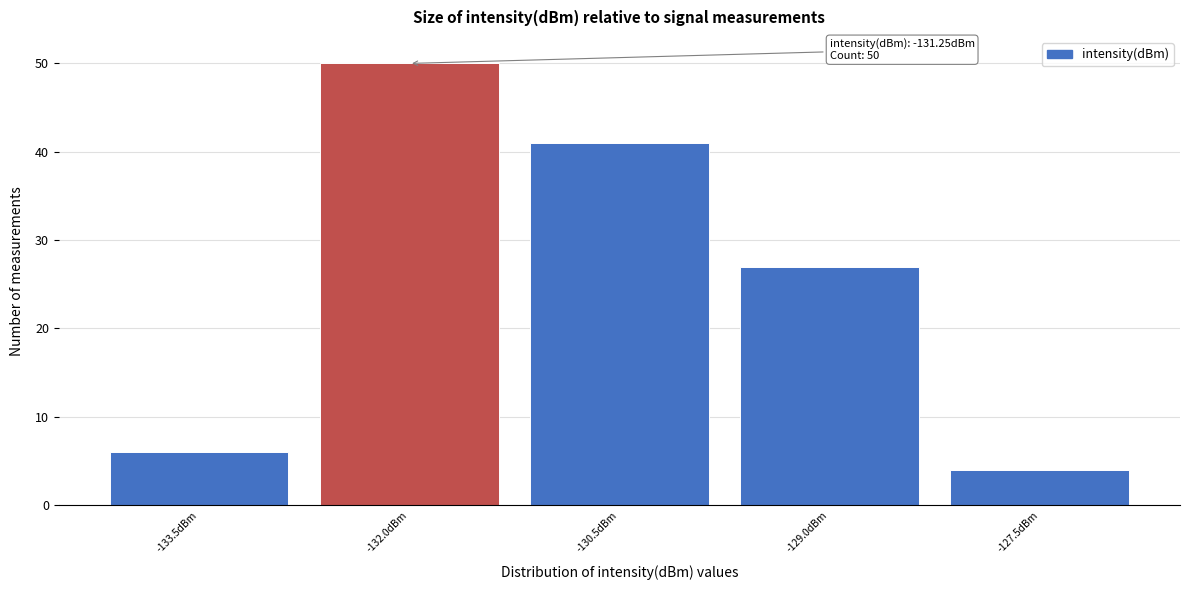

Reading right to left, what are all the values shown in this chart?

4	27	41	50	6